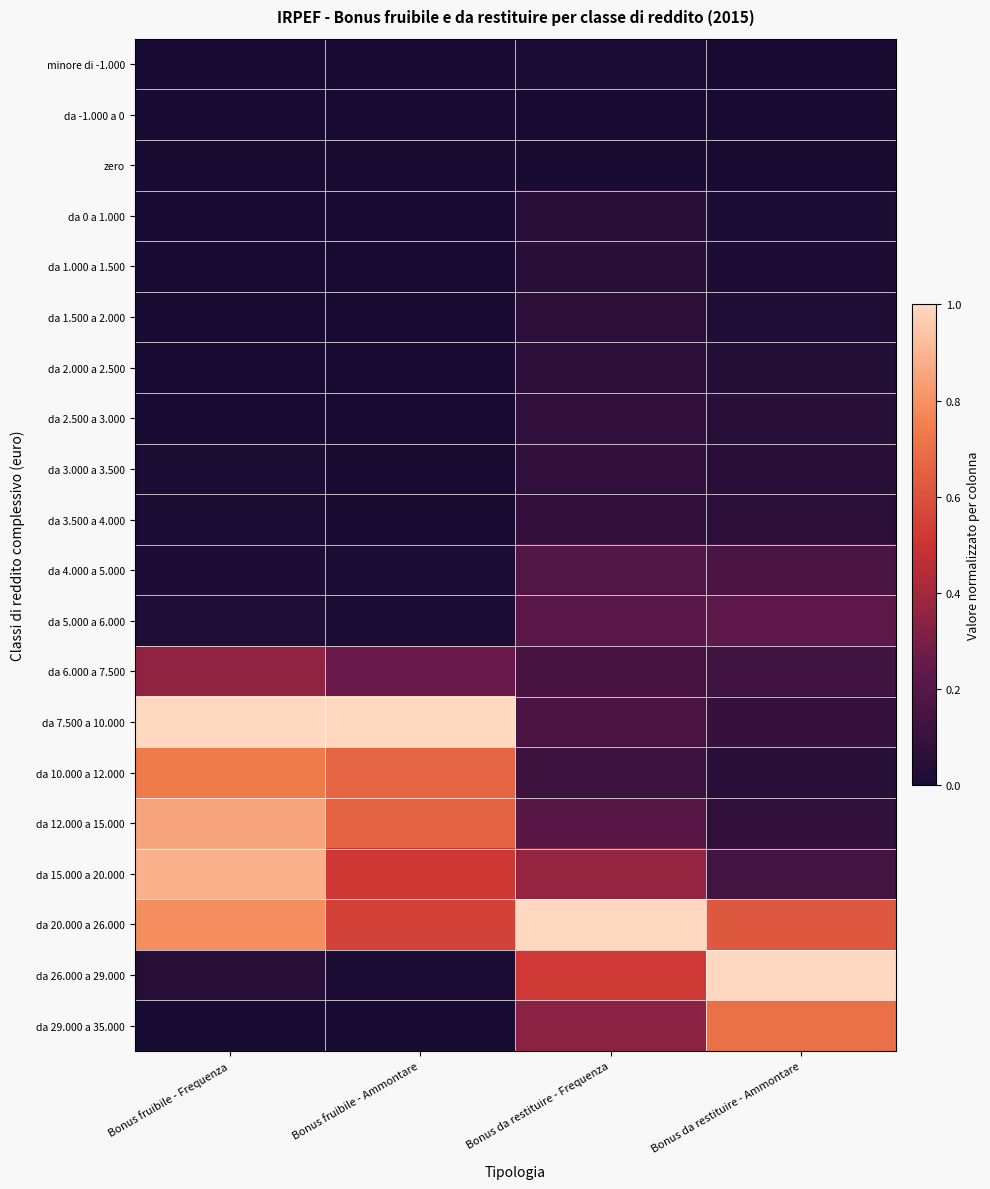

Reading right to left, list all the values displayed in this chart.

minore di -1.000: Bonus da restituire - Ammontare=0.0	Bonus da restituire - Frequenza=0.0	Bonus fruibile - Ammontare=0.0	Bonus fruibile - Frequenza=0.0
da -1.000 a 0: Bonus da restituire - Ammontare=0.0	Bonus da restituire - Frequenza=0.0	Bonus fruibile - Ammontare=0.0	Bonus fruibile - Frequenza=0.0
zero: Bonus da restituire - Ammontare=0.0	Bonus da restituire - Frequenza=0.0	Bonus fruibile - Ammontare=0.0	Bonus fruibile - Frequenza=0.0
da 0 a 1.000: Bonus da restituire - Ammontare=0.0	Bonus da restituire - Frequenza=0.1	Bonus fruibile - Ammontare=0.0	Bonus fruibile - Frequenza=0.0
da 1.000 a 1.500: Bonus da restituire - Ammontare=0.0	Bonus da restituire - Frequenza=0.0	Bonus fruibile - Ammontare=0.0	Bonus fruibile - Frequenza=0.0
da 1.500 a 2.000: Bonus da restituire - Ammontare=0.0	Bonus da restituire - Frequenza=0.1	Bonus fruibile - Ammontare=0.0	Bonus fruibile - Frequenza=0.0
da 2.000 a 2.500: Bonus da restituire - Ammontare=0.0	Bonus da restituire - Frequenza=0.1	Bonus fruibile - Ammontare=0.0	Bonus fruibile - Frequenza=0.0
da 2.500 a 3.000: Bonus da restituire - Ammontare=0.0	Bonus da restituire - Frequenza=0.1	Bonus fruibile - Ammontare=0.0	Bonus fruibile - Frequenza=0.0
da 3.000 a 3.500: Bonus da restituire - Ammontare=0.1	Bonus da restituire - Frequenza=0.1	Bonus fruibile - Ammontare=0.0	Bonus fruibile - Frequenza=0.0
da 3.500 a 4.000: Bonus da restituire - Ammontare=0.1	Bonus da restituire - Frequenza=0.1	Bonus fruibile - Ammontare=0.0	Bonus fruibile - Frequenza=0.0
da 4.000 a 5.000: Bonus da restituire - Ammontare=0.2	Bonus da restituire - Frequenza=0.2	Bonus fruibile - Ammontare=0.0	Bonus fruibile - Frequenza=0.0
da 5.000 a 6.000: Bonus da restituire - Ammontare=0.2	Bonus da restituire - Frequenza=0.2	Bonus fruibile - Ammontare=0.0	Bonus fruibile - Frequenza=0.0
da 6.000 a 7.500: Bonus da restituire - Ammontare=0.1	Bonus da restituire - Frequenza=0.1	Bonus fruibile - Ammontare=0.3	Bonus fruibile - Frequenza=0.4
da 7.500 a 10.000: Bonus da restituire - Ammontare=0.1	Bonus da restituire - Frequenza=0.2	Bonus fruibile - Ammontare=1.0	Bonus fruibile - Frequenza=1.0
da 10.000 a 12.000: Bonus da restituire - Ammontare=0.0	Bonus da restituire - Frequenza=0.1	Bonus fruibile - Ammontare=0.7	Bonus fruibile - Frequenza=0.7
da 12.000 a 15.000: Bonus da restituire - Ammontare=0.1	Bonus da restituire - Frequenza=0.2	Bonus fruibile - Ammontare=0.7	Bonus fruibile - Frequenza=0.9
da 15.000 a 20.000: Bonus da restituire - Ammontare=0.1	Bonus da restituire - Frequenza=0.4	Bonus fruibile - Ammontare=0.5	Bonus fruibile - Frequenza=0.9
da 20.000 a 26.000: Bonus da restituire - Ammontare=0.6	Bonus da restituire - Frequenza=1.0	Bonus fruibile - Ammontare=0.5	Bonus fruibile - Frequenza=0.8
da 26.000 a 29.000: Bonus da restituire - Ammontare=1.0	Bonus da restituire - Frequenza=0.5	Bonus fruibile - Ammontare=0.0	Bonus fruibile - Frequenza=0.0
da 29.000 a 35.000: Bonus da restituire - Ammontare=0.7	Bonus da restituire - Frequenza=0.3	Bonus fruibile - Ammontare=0.0	Bonus fruibile - Frequenza=0.0